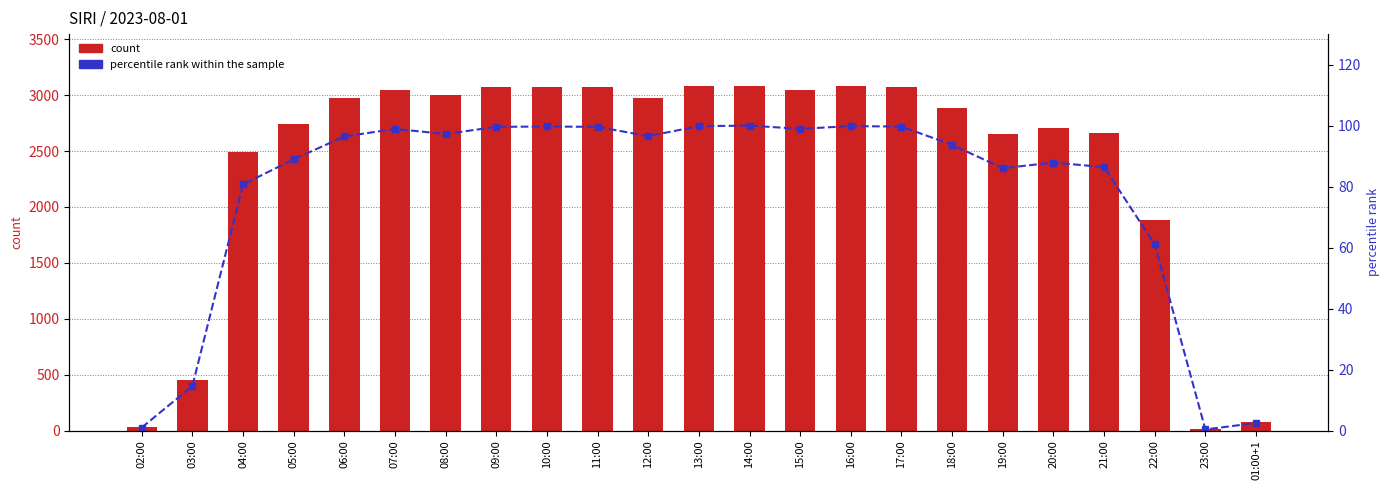

Rank the series by their maximum value, from lowest to highest.

percentile rank within the sample, count